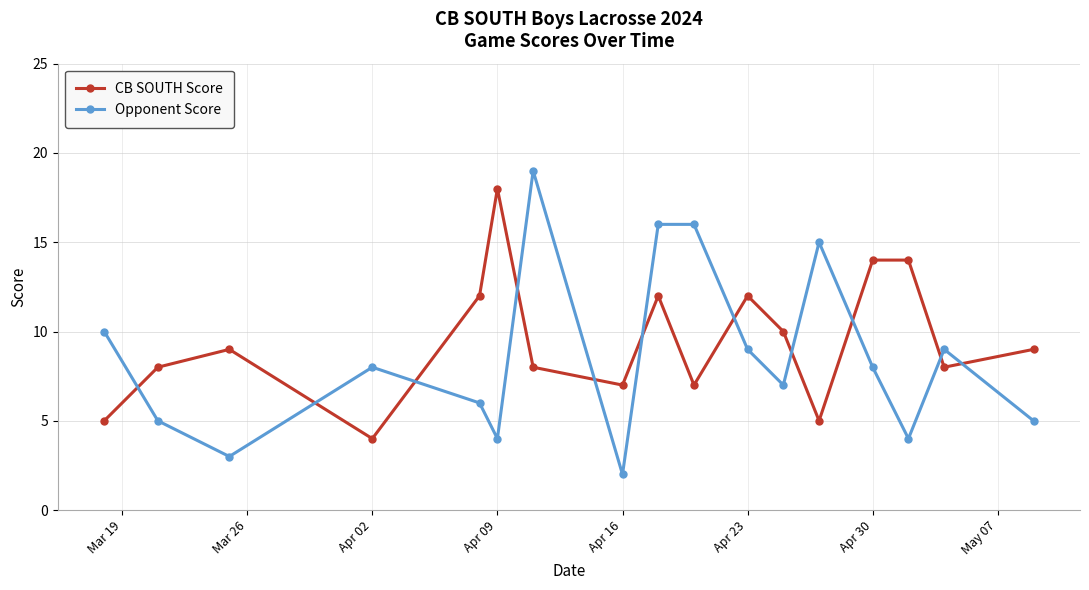

What is the difference between the maximum and second lowest values in the CB SOUTH Score series?

13